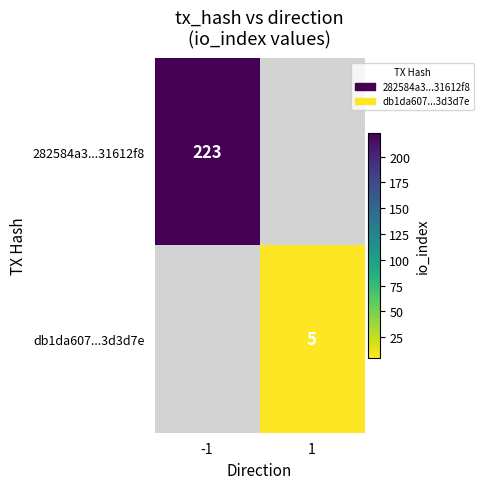

At how many categories does at least one series exceed 25?

1